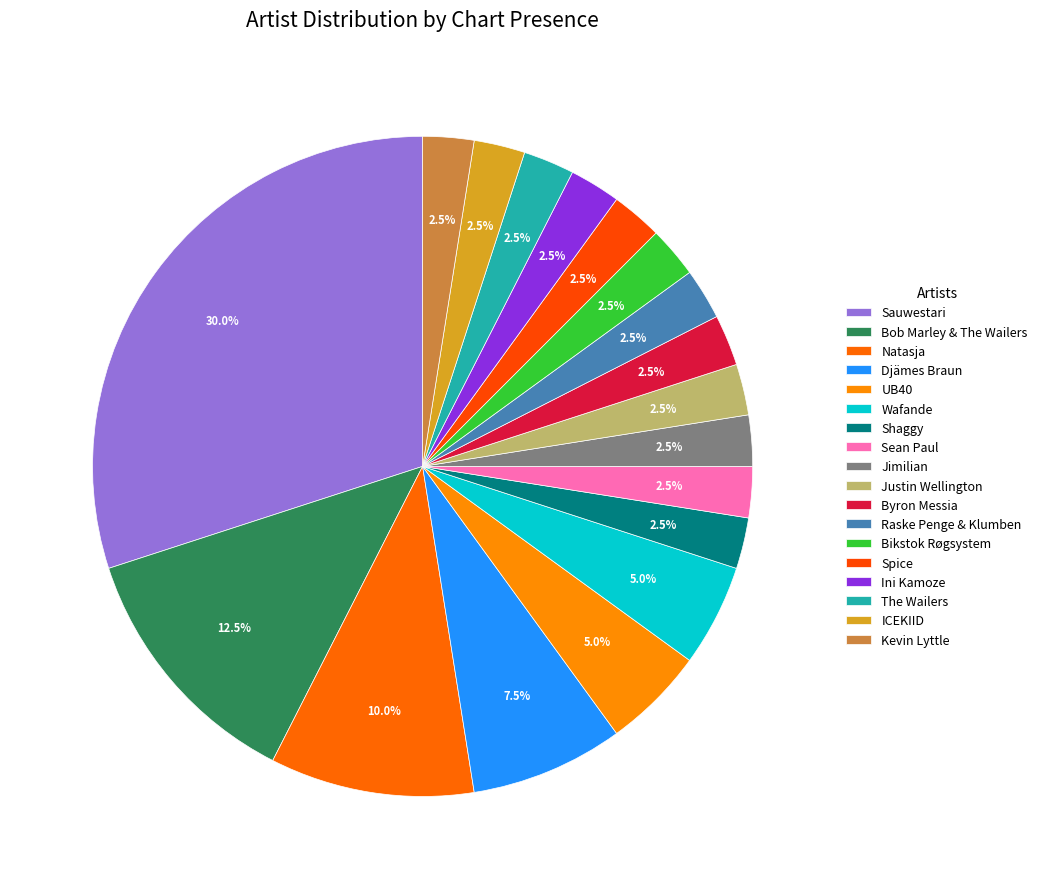

Which slice is the smallest?

Sean Paul